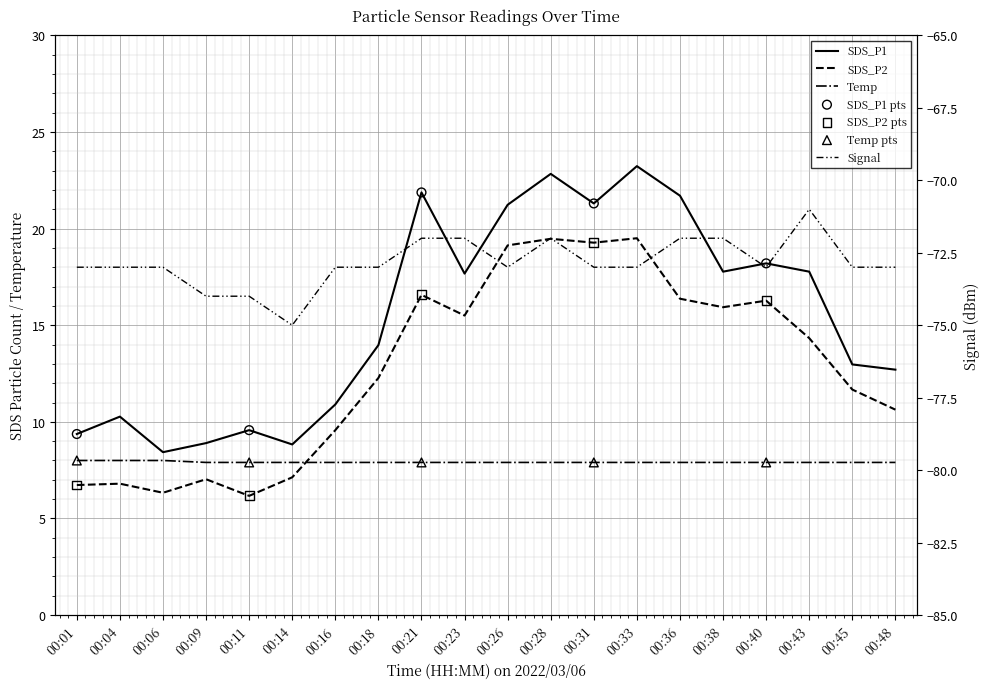

Which series reaches the minimum Y coordinate?

Signal